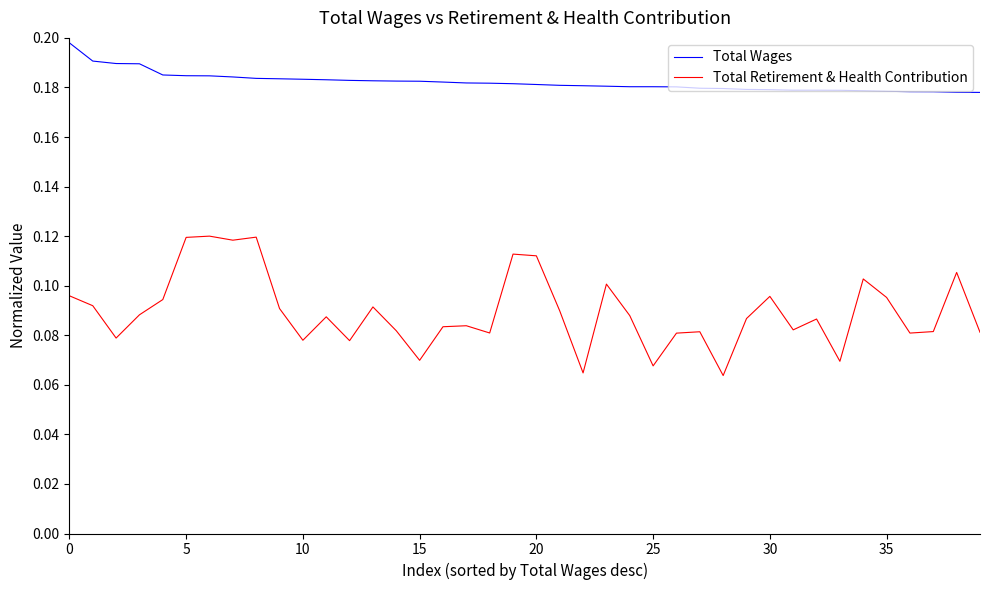

True or false: Total Retirement & Health Contribution and Total Wages intersect in this chart.

False